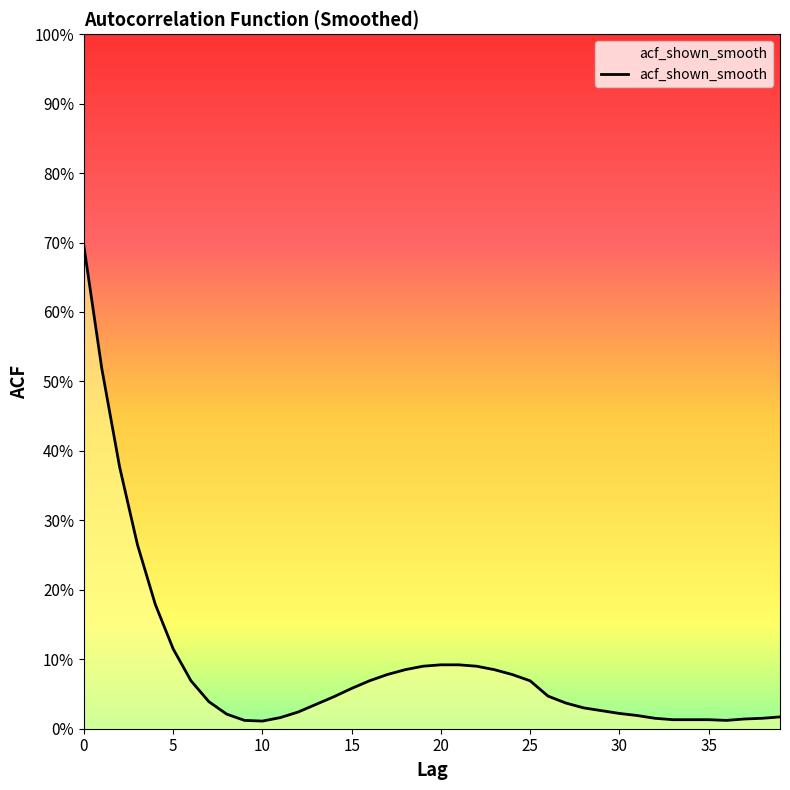

What is the difference between the maximum and minimum values?

0.7